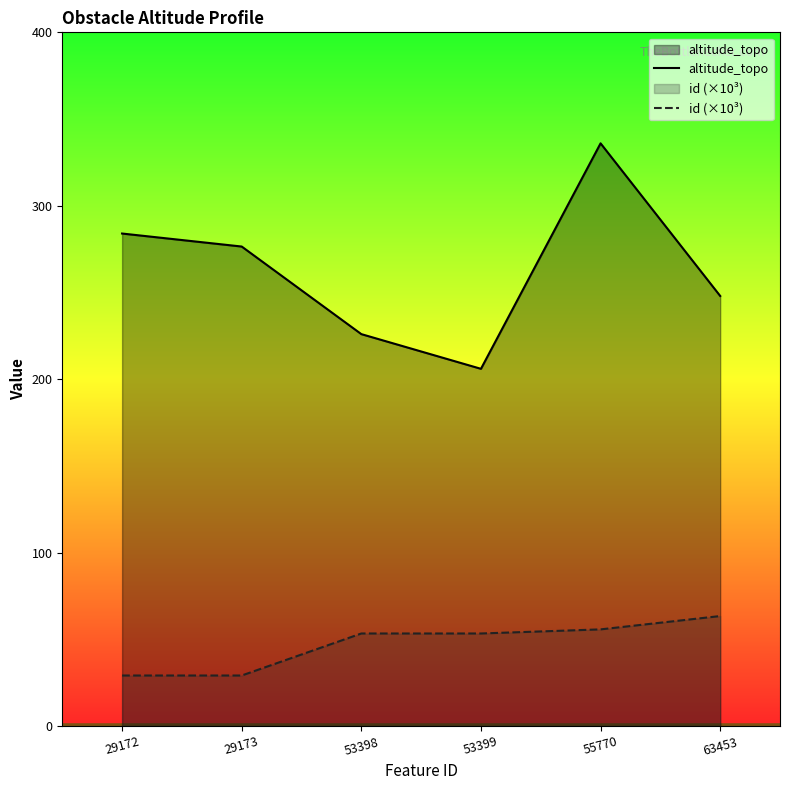

What is the sum of the altitude_topo values at 29172 and 29173?

560.5